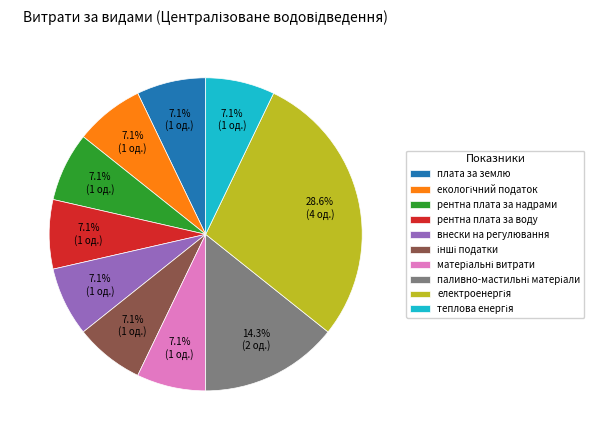

Does any single category account for the majority?

No